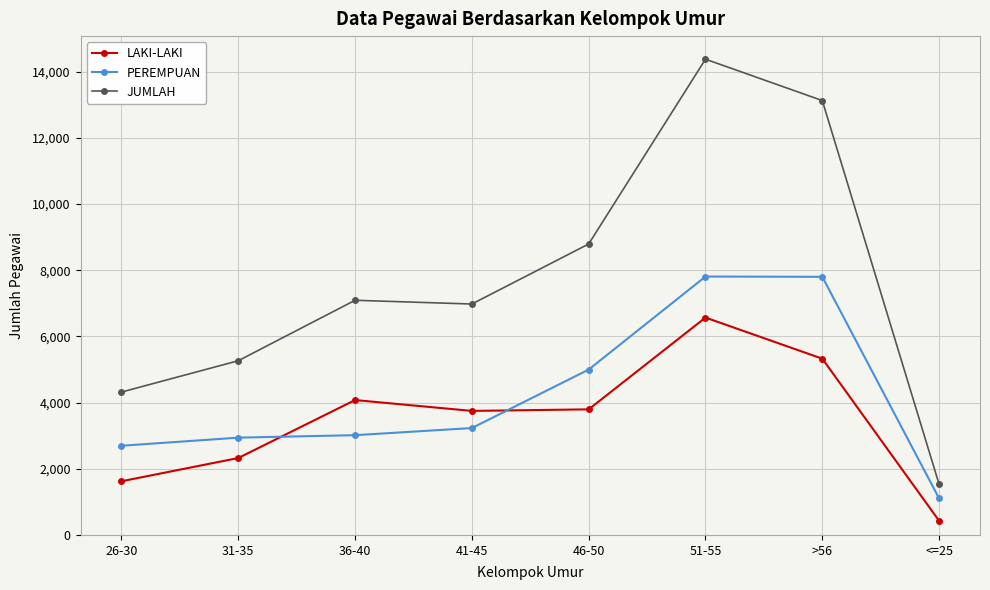

At which label does LAKI-LAKI first exceed 3795?

36-40